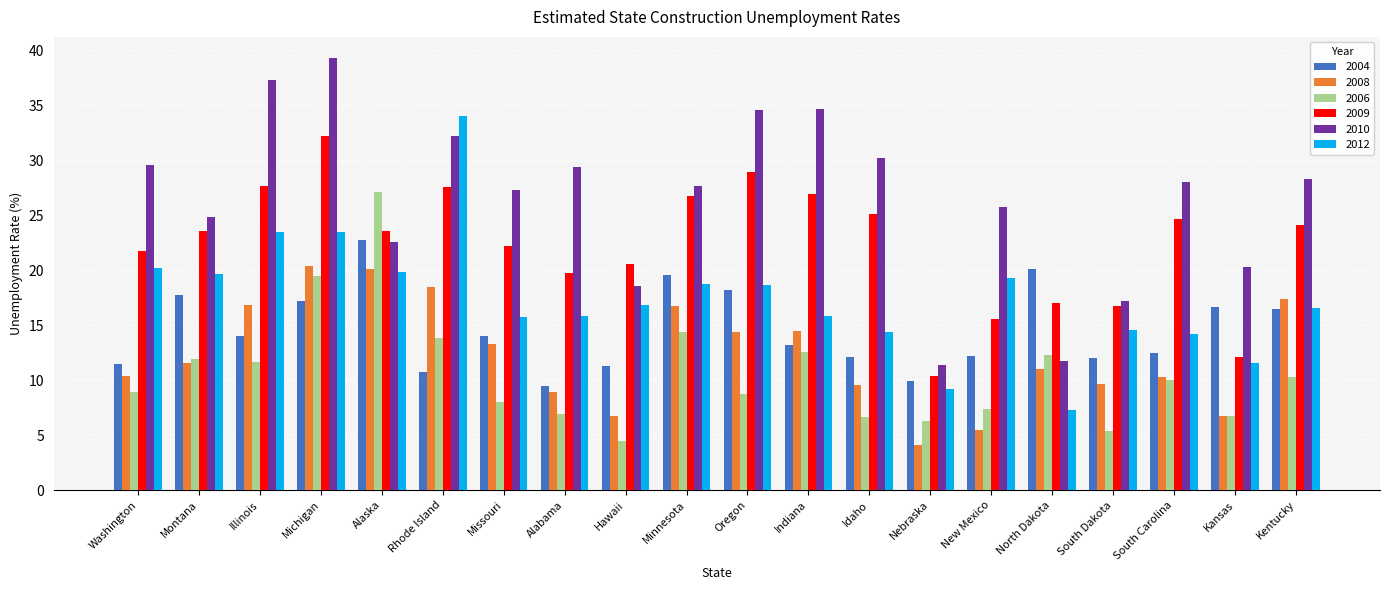

True or false: 2009 has a value of 28.5 at Washington.

False